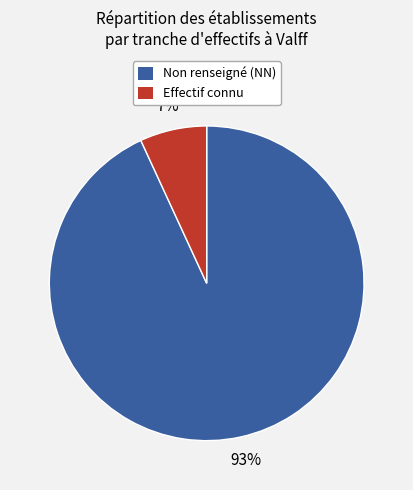

Is there any slice that represents more than half of the pie?

Yes